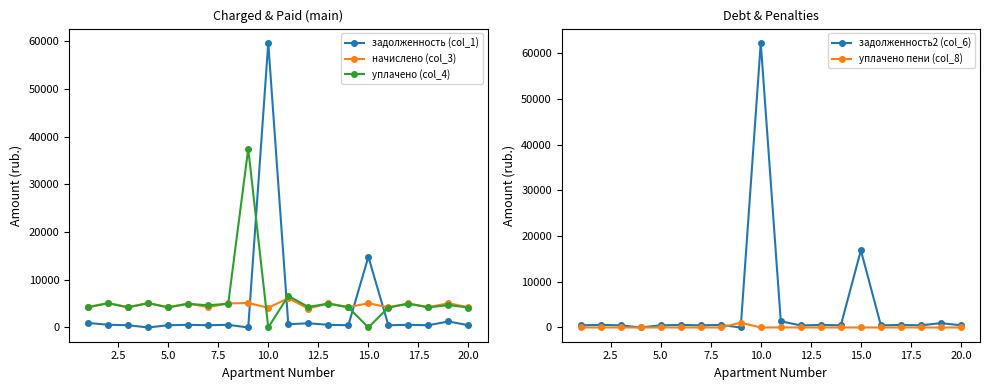

What are all the series names shown in the legend?

задолженность (col_1), начислено (col_3), уплачено (col_4), задолженность2 (col_6), уплачено пени (col_8)